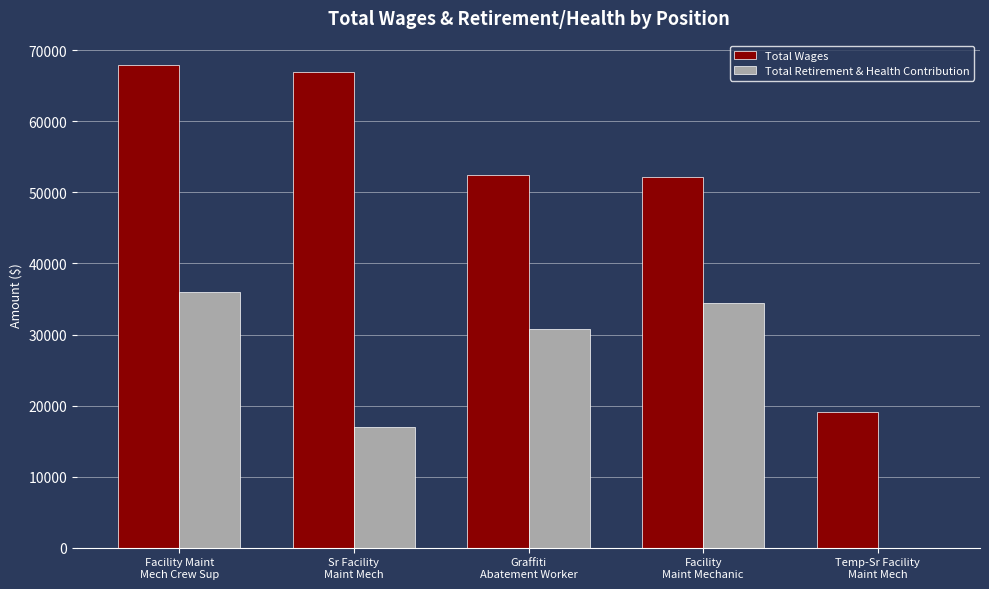

At which category is the sum across all series the highest?

Facility Maint
Mech Crew Sup